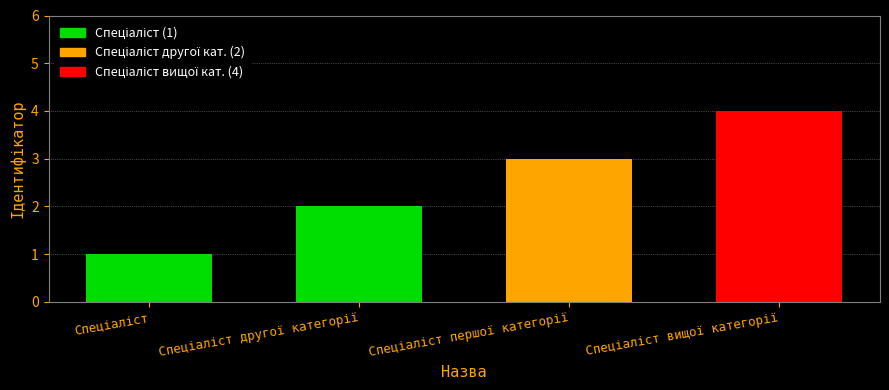

What is the sum of all values?

10